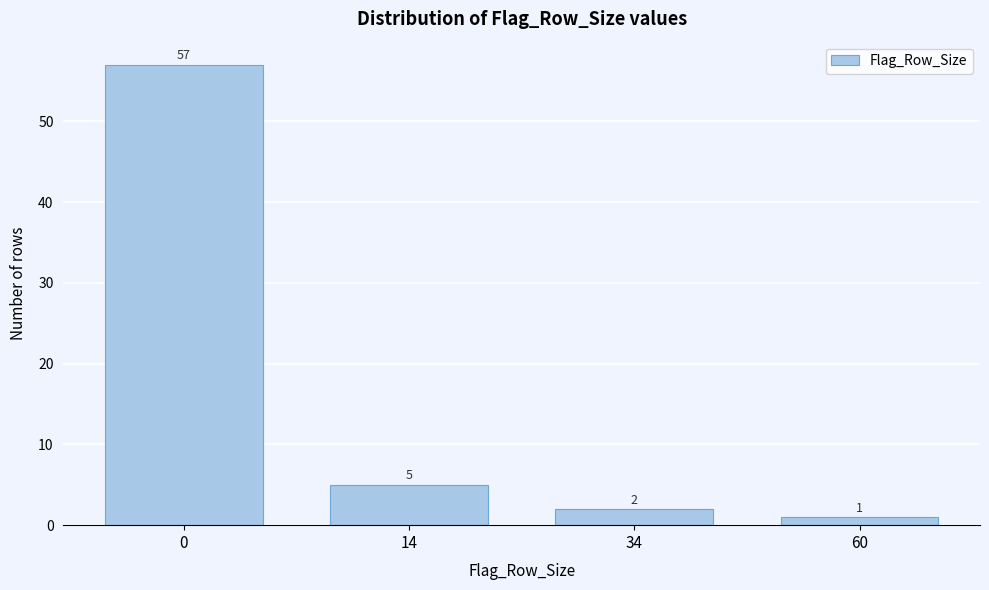

Reading left to right, what are all the values shown in this chart?

0=57	14=5	34=2	60=1